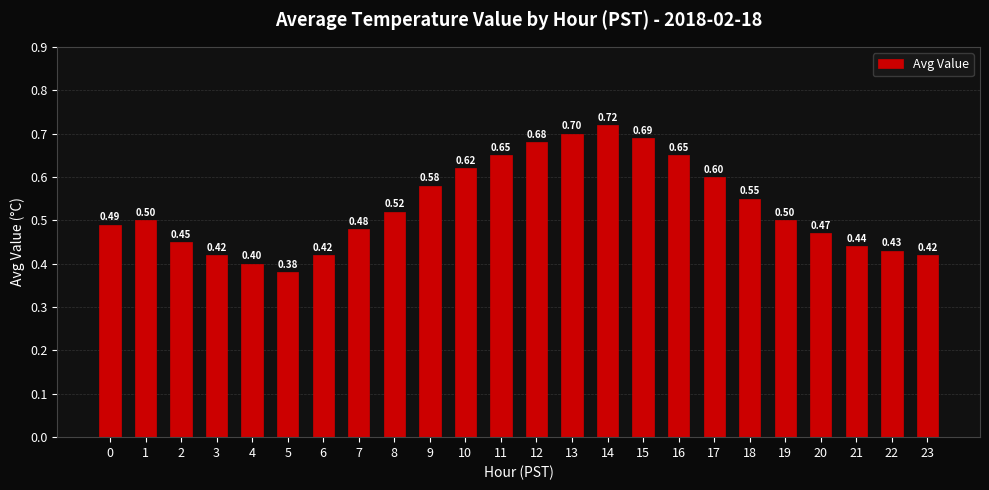

What is the maximum value shown in the chart?

0.7